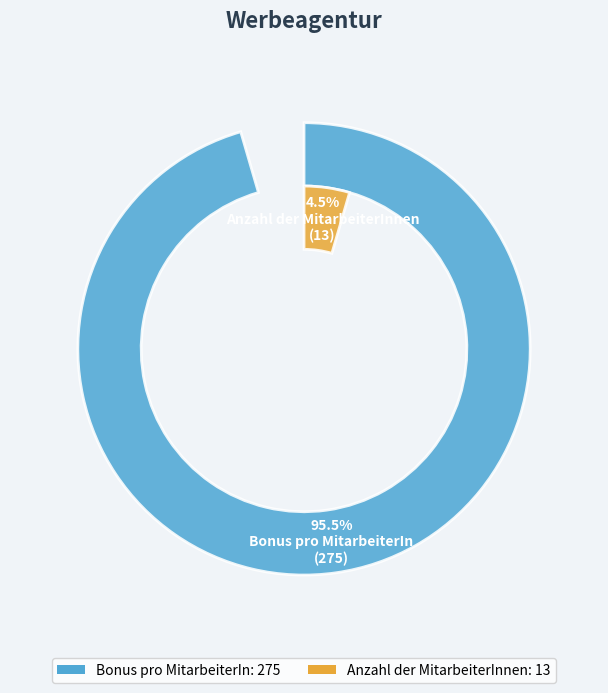

Do Bonus pro MitarbeiterIn and Anzahl der MitarbeiterInnen together represent more than half of the pie?

Yes